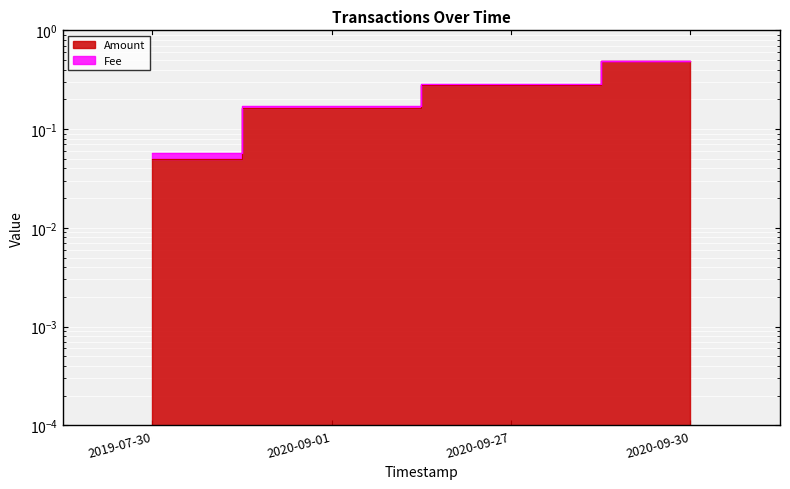

Rank the categories by value from lowest to highest.

2019-07-30, 2020-09-01, 2020-09-27, 2020-09-30